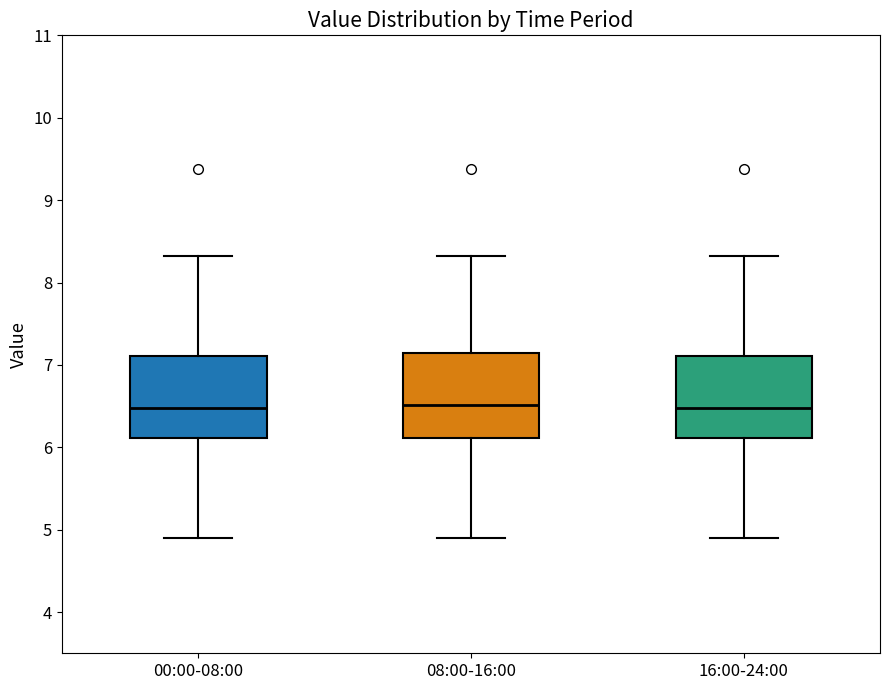

Reading left to right, transcribe this box plot: for each box, give where its median line is, the range the box spans, and where its two whiskers end, as read against the y-axis. The values are not printed on the chart, so give them approximately, as read against the axis.

00:00-08:00: median 6.5, box 6.1 to 7.1, whiskers 4.9 to 8.3
08:00-16:00: median 6.5, box 6.1 to 7.2, whiskers 4.9 to 8.3
16:00-24:00: median 6.5, box 6.1 to 7.1, whiskers 4.9 to 8.3